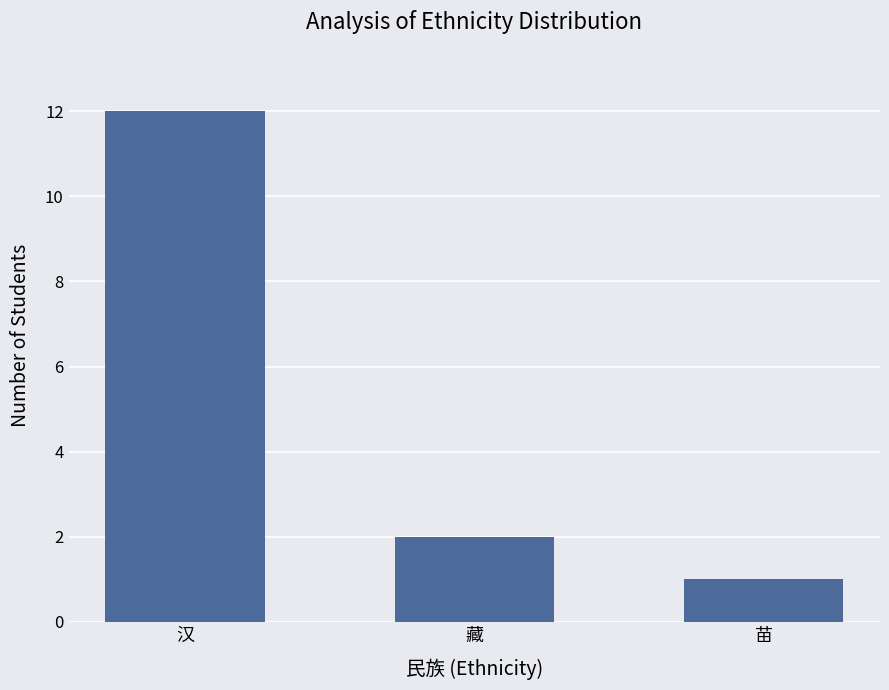

Which has a higher value, 汉 or 苗?

汉